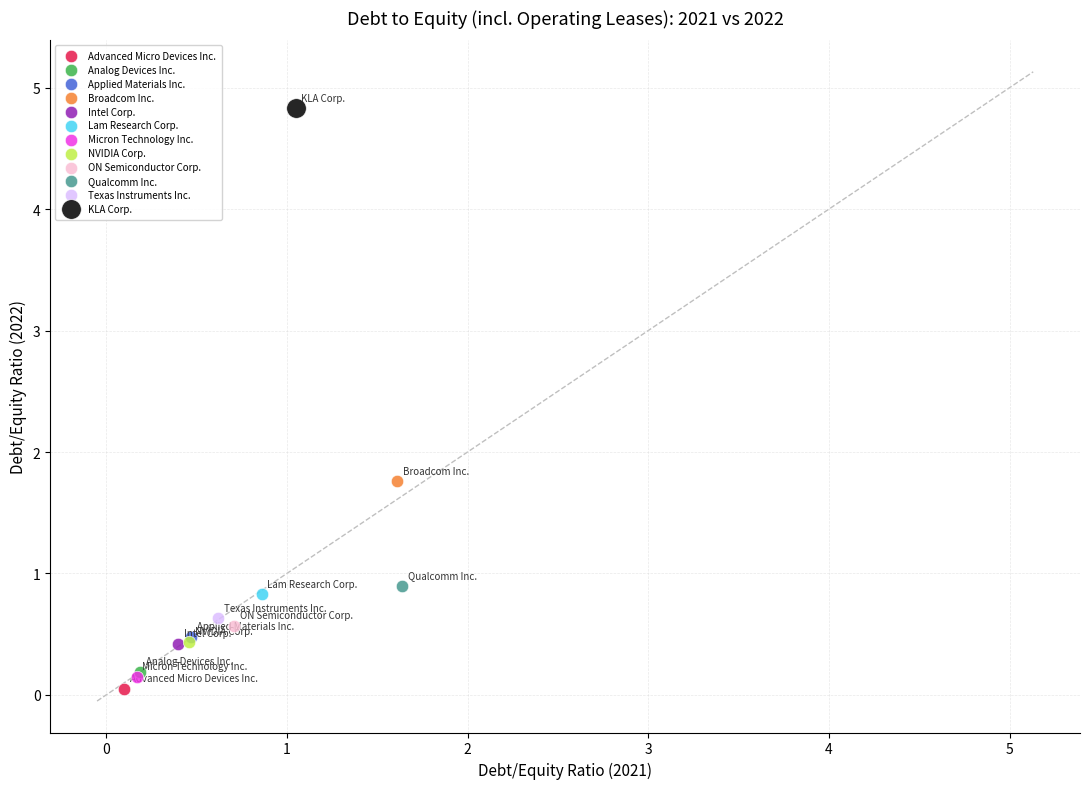

What are all the series names shown in the legend?

Advanced Micro Devices Inc., Analog Devices Inc., Applied Materials Inc., Broadcom Inc., Intel Corp., Lam Research Corp., Micron Technology Inc., NVIDIA Corp., ON Semiconductor Corp., Qualcomm Inc., Texas Instruments Inc., KLA Corp.